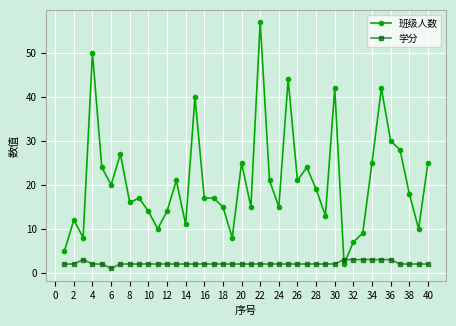

How many lines are shown in the chart?

2